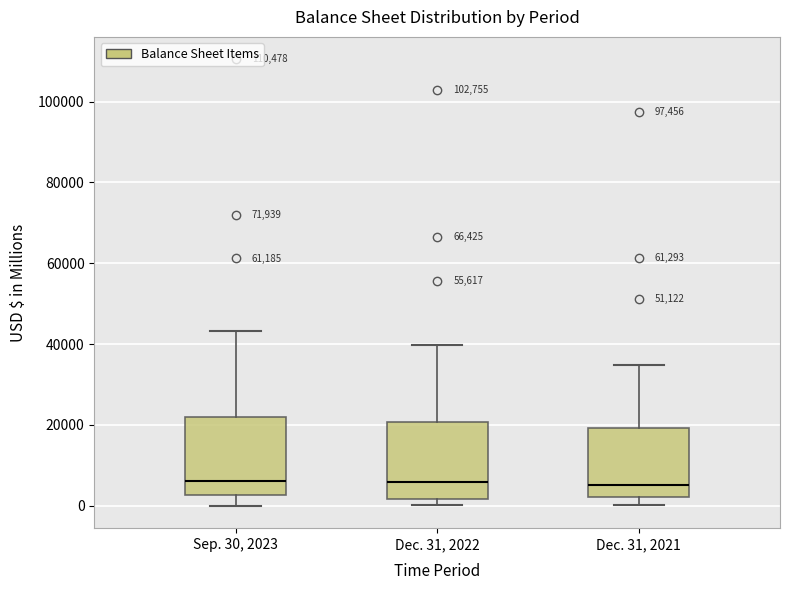

Reading left to right, read every box against the y-axis: the position of its median line, the range the box covers, and the ends of its whiskers. The values are not printed on the chart, so give them approximately, as read against the axis.

Sep. 30, 2023: median 6000, box 2000 to 22000, whiskers 0 to 44000
Dec. 31, 2022: median 6000, box 2000 to 20000, whiskers 0 to 40000
Dec. 31, 2021: median 6000, box 2000 to 20000, whiskers 0 to 34000